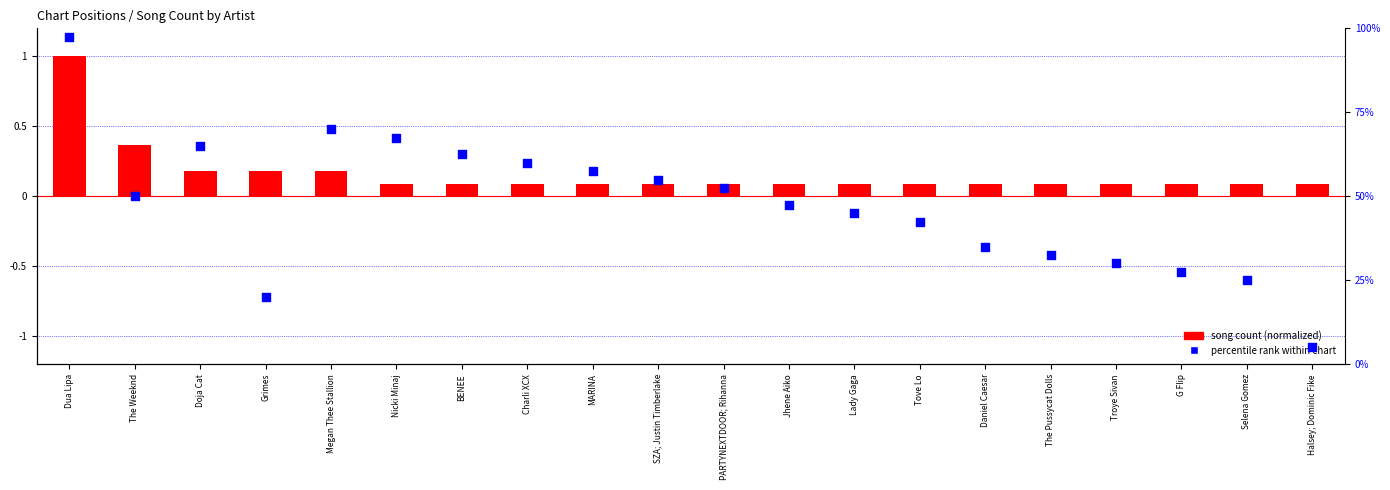

What is the total value across all series at Tove Lo?

42.6